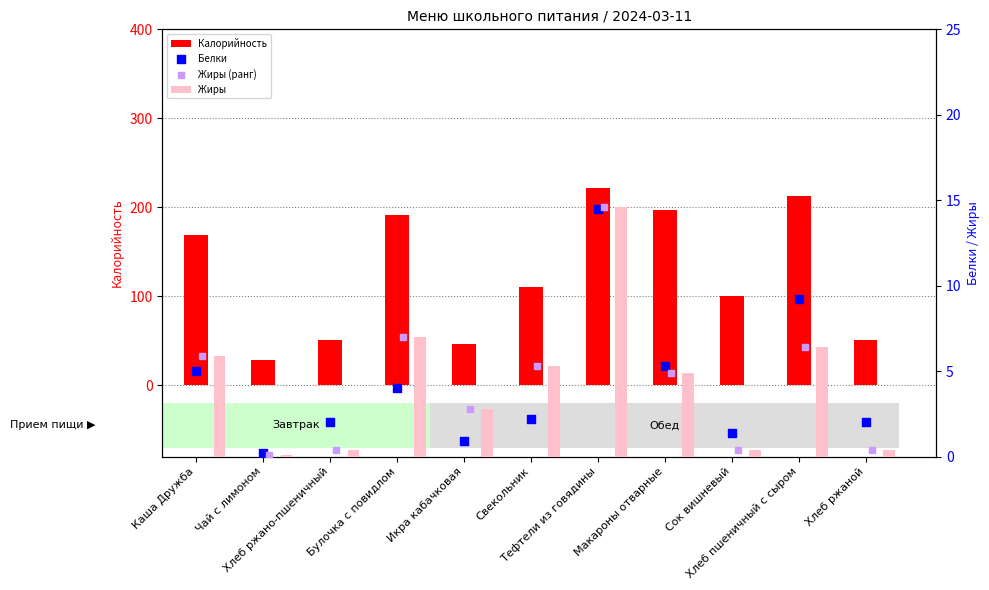

Which series has the largest total across all categories?

Калорийность